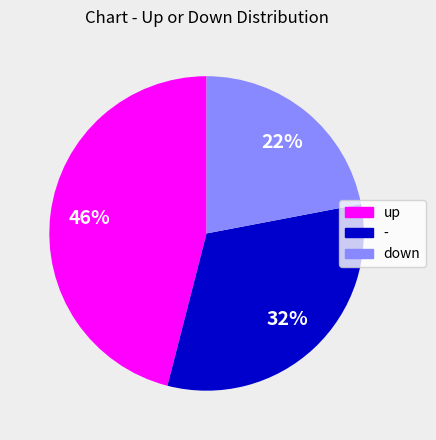

The - slice represents 32% of the pie. True or false?

True